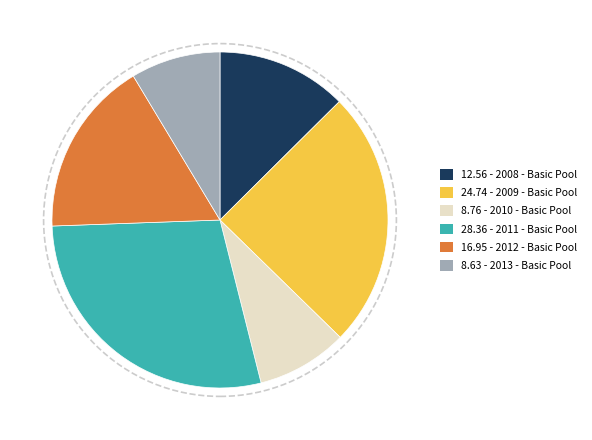

Count the number of slices in the pie.

6